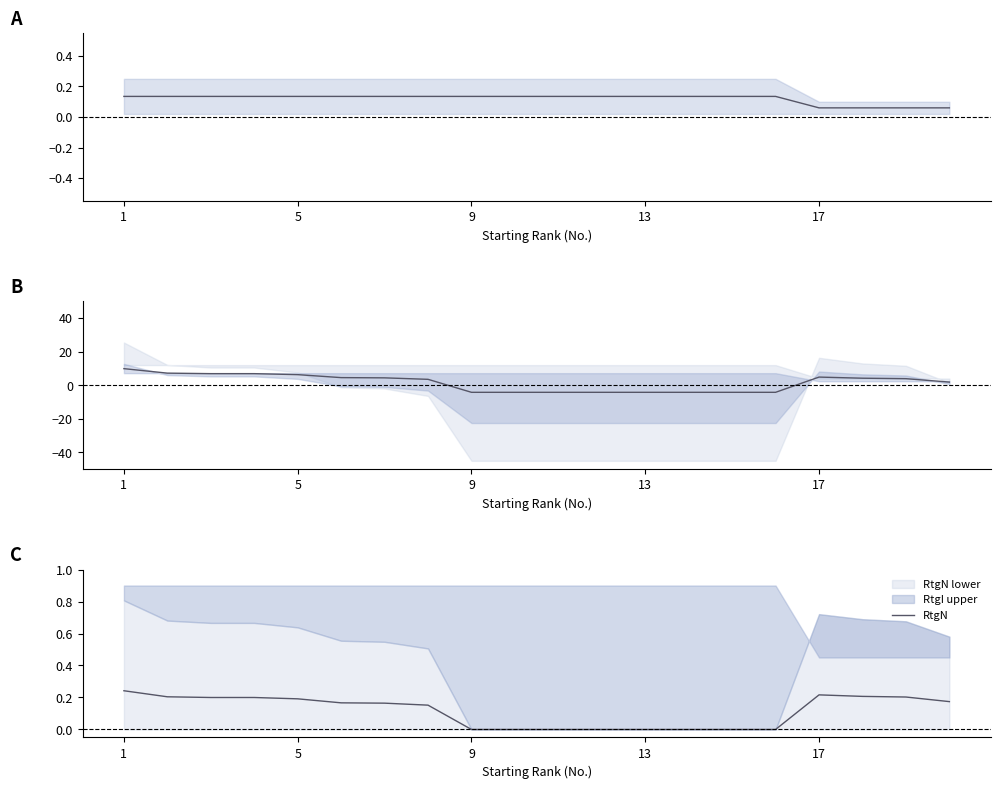

Read the RtgI value at 9.

0.1